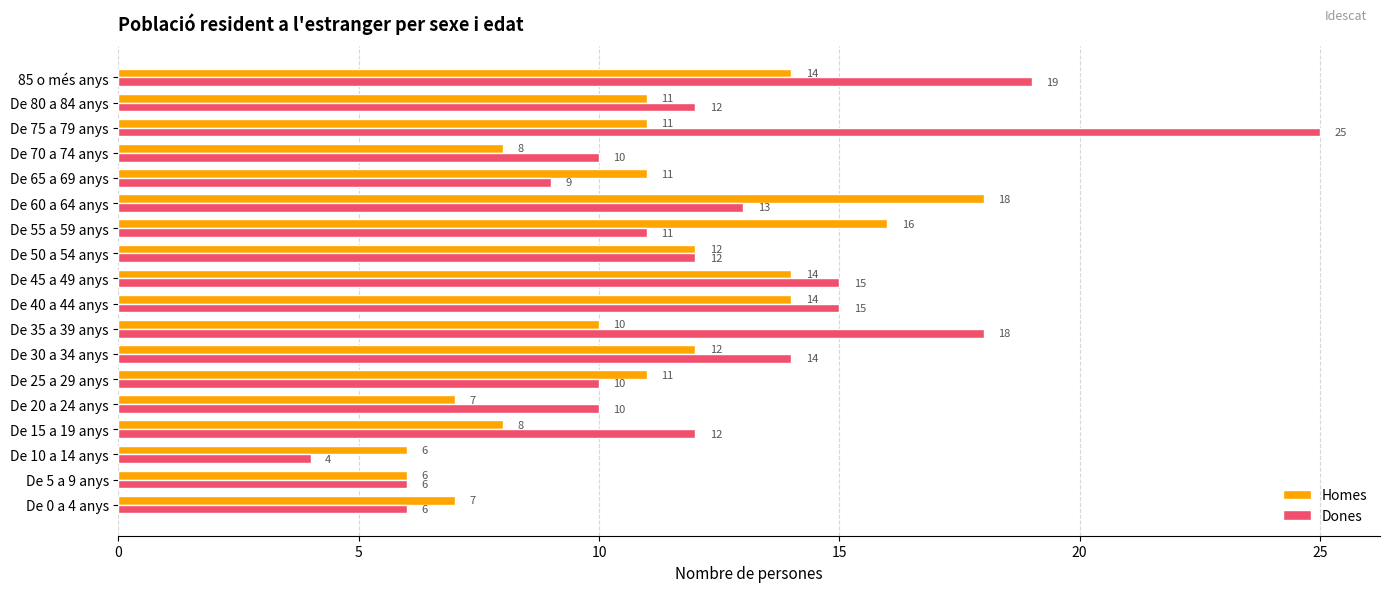

Which label corresponds to the largest value in the chart?

De 75 a 79 anys